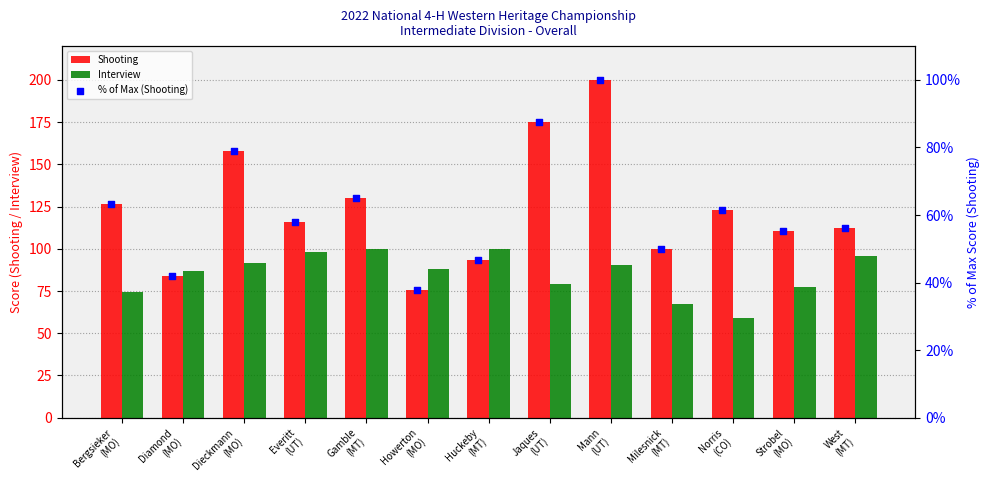

Which series has the widest spread of Y values?

Shooting